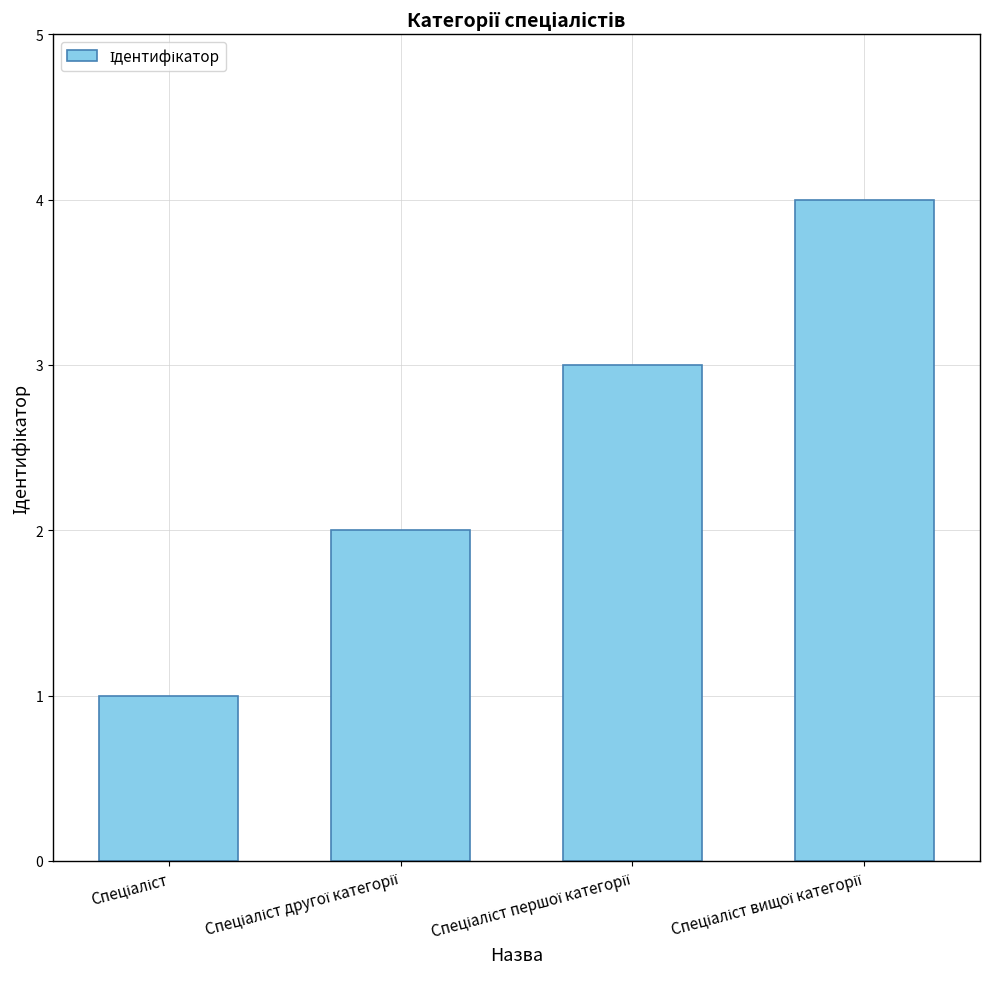

What is the difference between the maximum and minimum values?

3